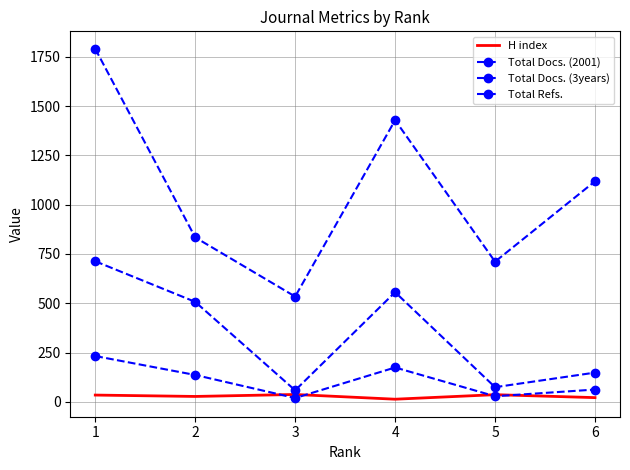

True or false: Total Docs. (2001) has more than 0 interior local peaks.

True